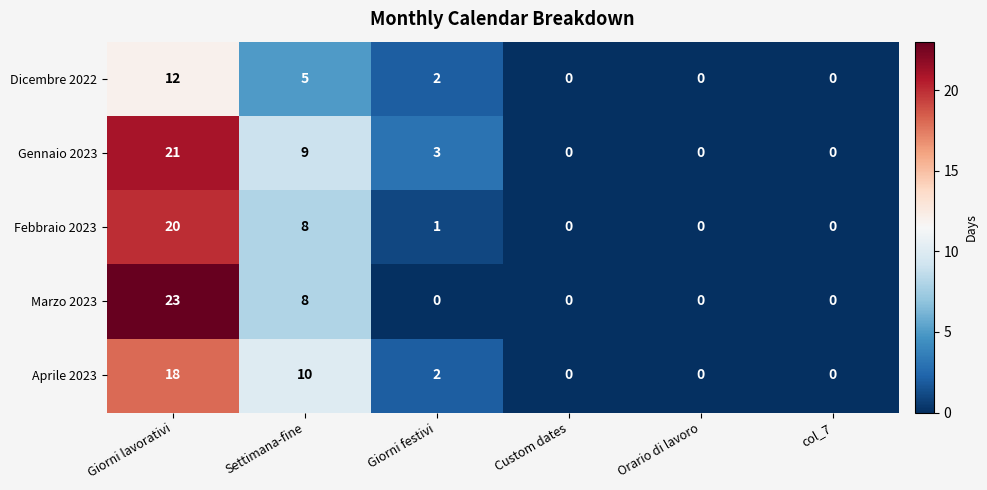

What is the maximum value for Dicembre 2022?

12